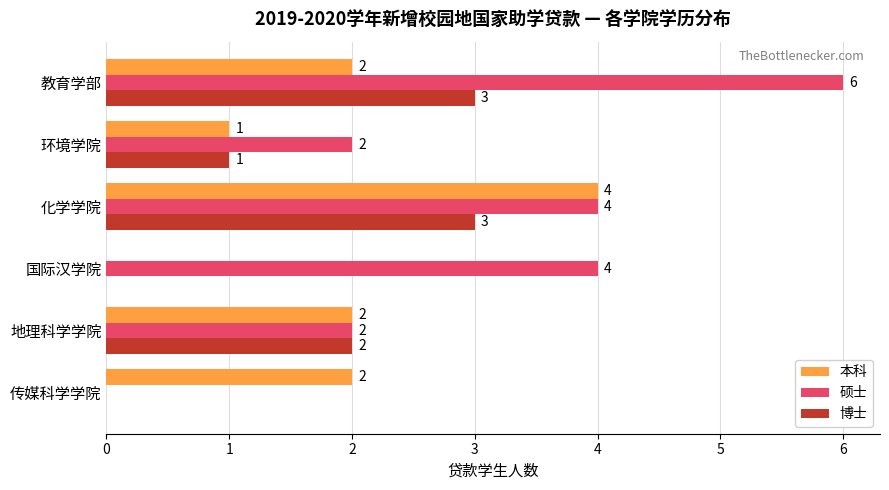

True or false: 本科 has a value of 4 at 化学学院.

True